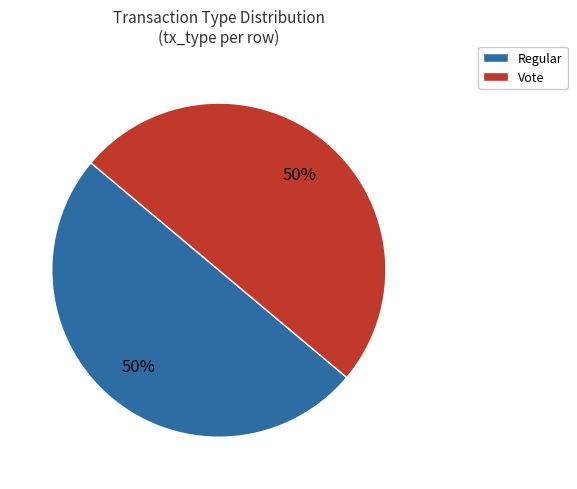

What is the ratio of the value at Vote to the value at Regular?

1.0